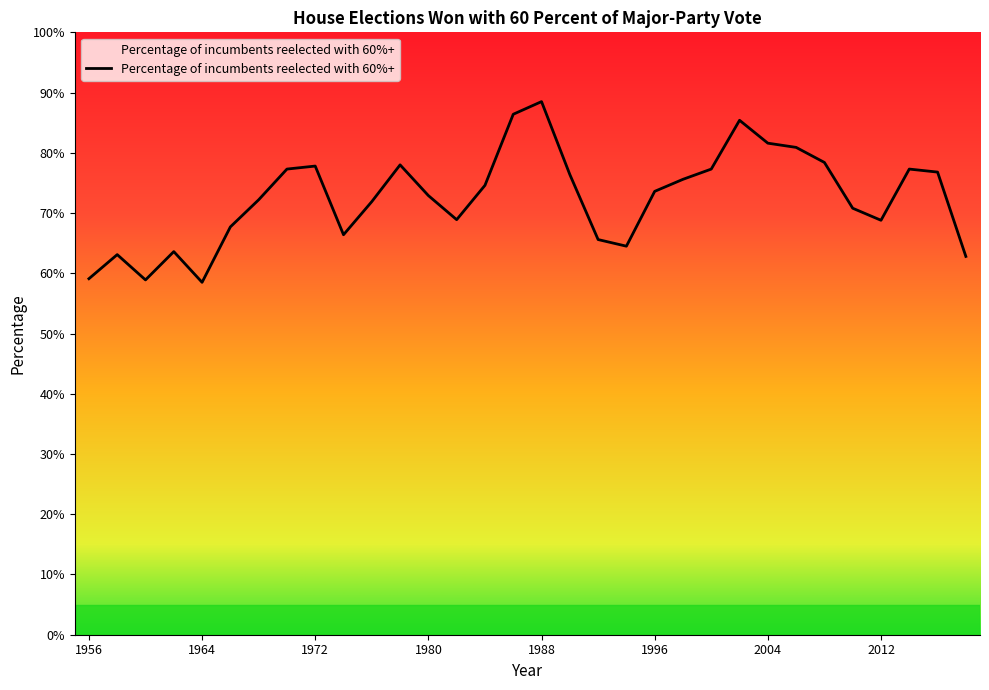

What is the greatest value displayed?

88.5